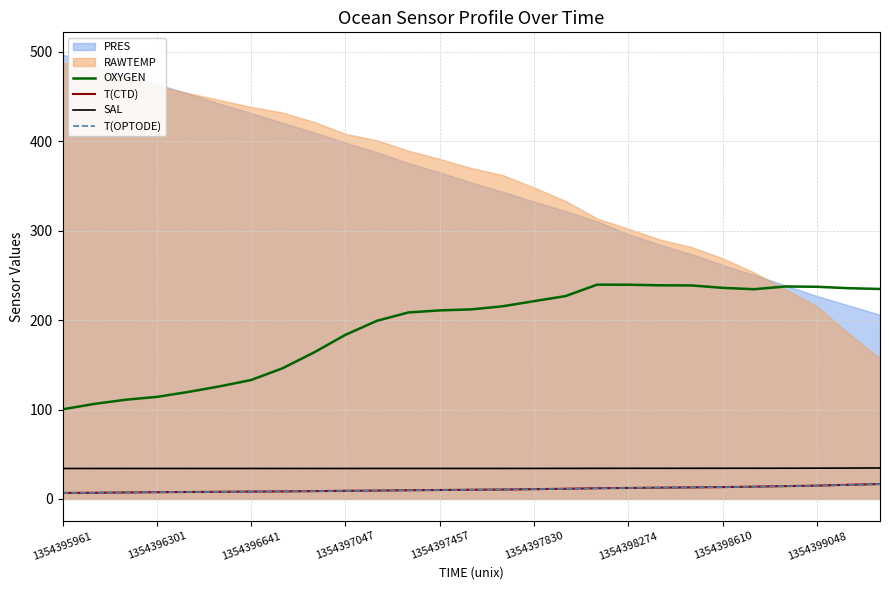

What is the average value of the OXYGEN series?

191.5